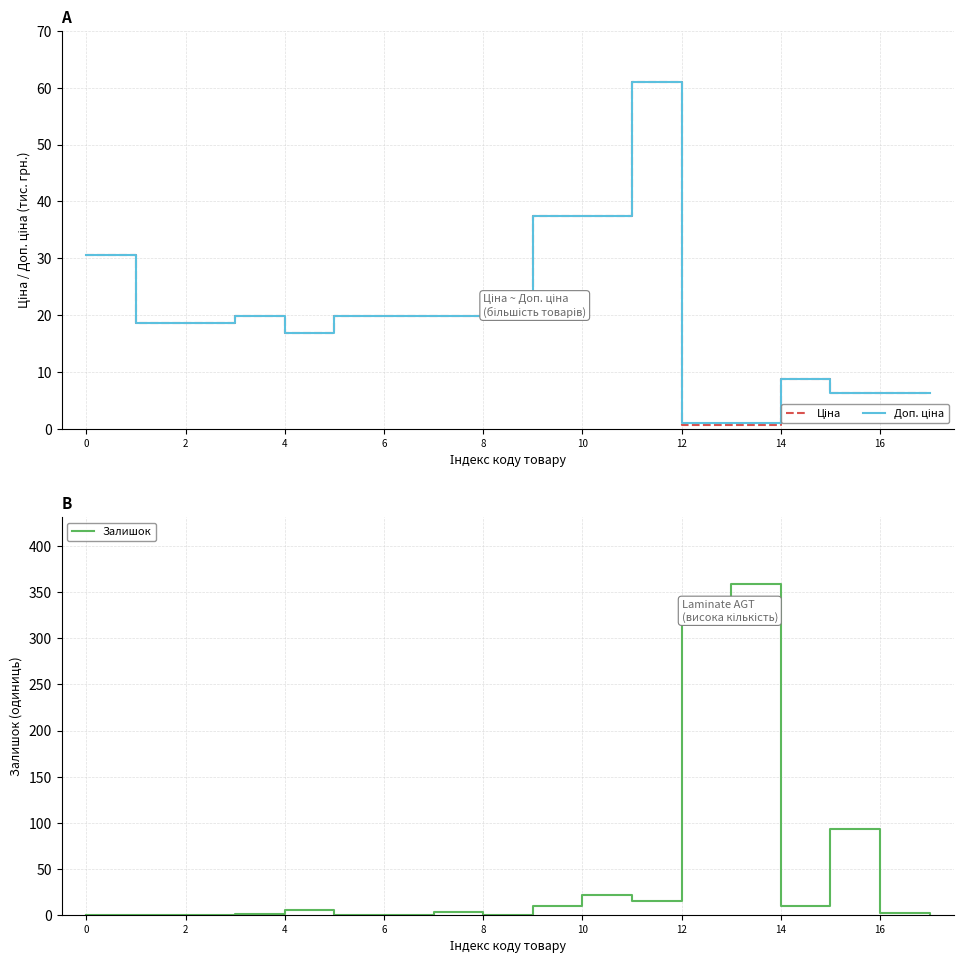

Reading left to right, transcribe all the data shown in this chart.

Ціна: 30.5	18.7	18.7	19.8	16.9	19.8	19.8	19.8	19.8	37.3	37.3	61.0	0.6	0.6	8.8	6.3	6.3	6.3
Доп. ціна: 30.5	18.7	18.7	19.8	16.9	19.8	19.8	19.8	19.8	37.3	37.3	61.0	1.1	1.1	8.8	6.3	6.3	6.3
Залишок: 0.0	0.0	0.0	1.0	5.0	0.0	0.0	3.0	0.0	10.0	21.0	15.0	333.0	359.0	10.0	93.0	2.0	0.0